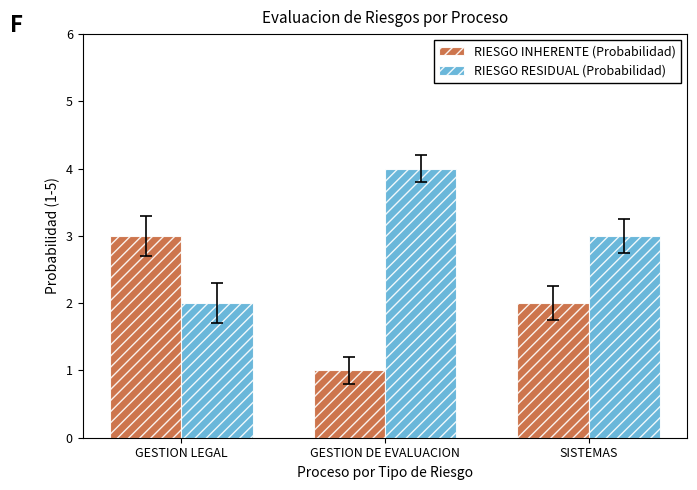

What is the spread (max minus min) of values at GESTION LEGAL?

1